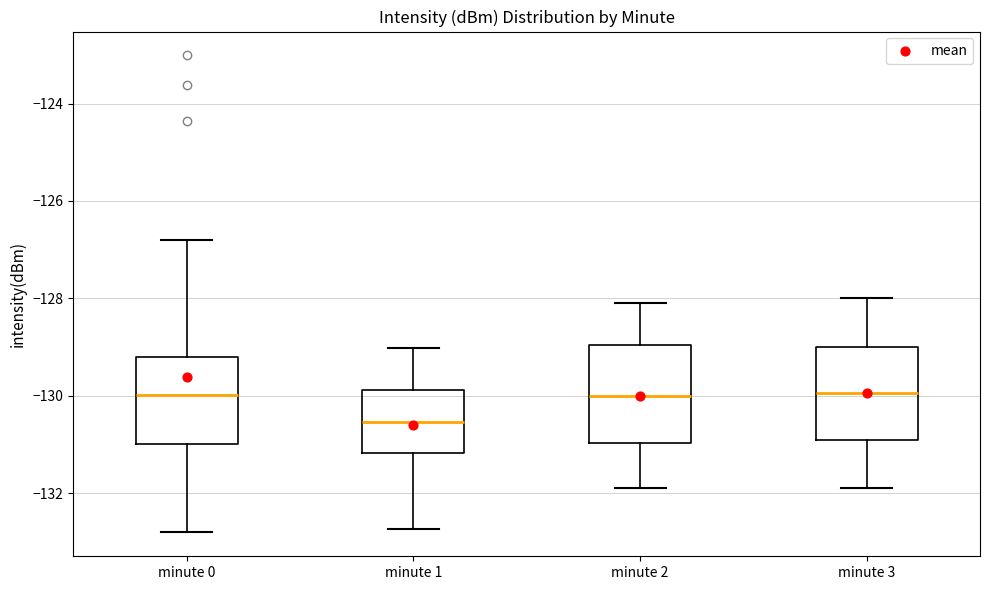

Which box's median line is the lowest?

minute 1